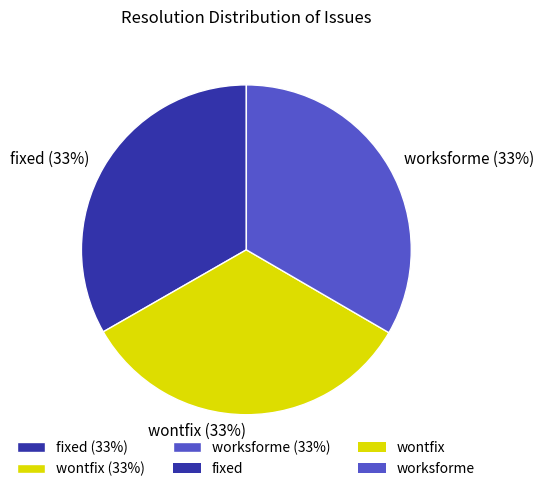

Is the sum of wontfix and worksforme greater than half?

Yes